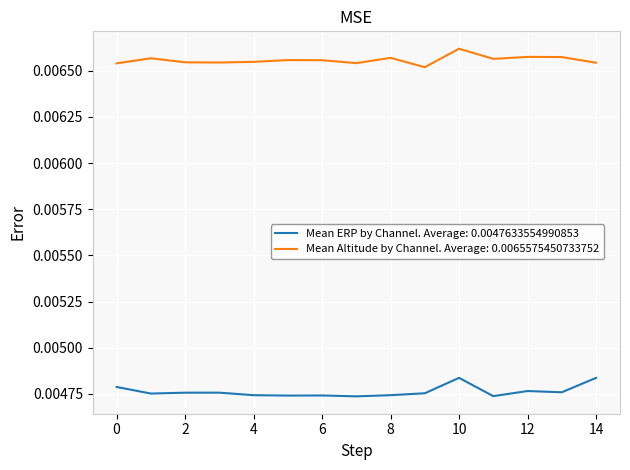

List the series in order of their overall mean, lowest first.

Mean ERP by Channel. Average: 0.0047633554990853, Mean Altitude by Channel. Average: 0.0065575450733752